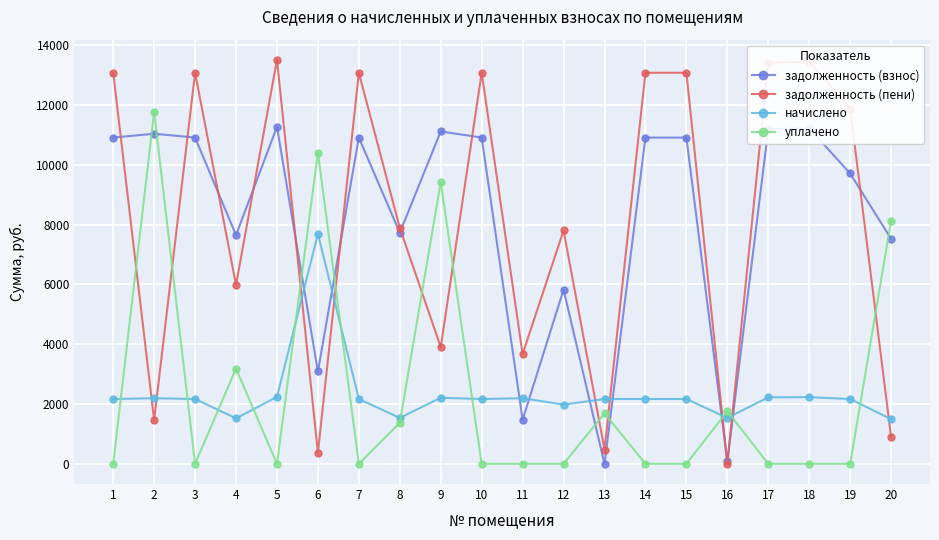

What is the value of the начислено point at the 12th from the left?

1980.0